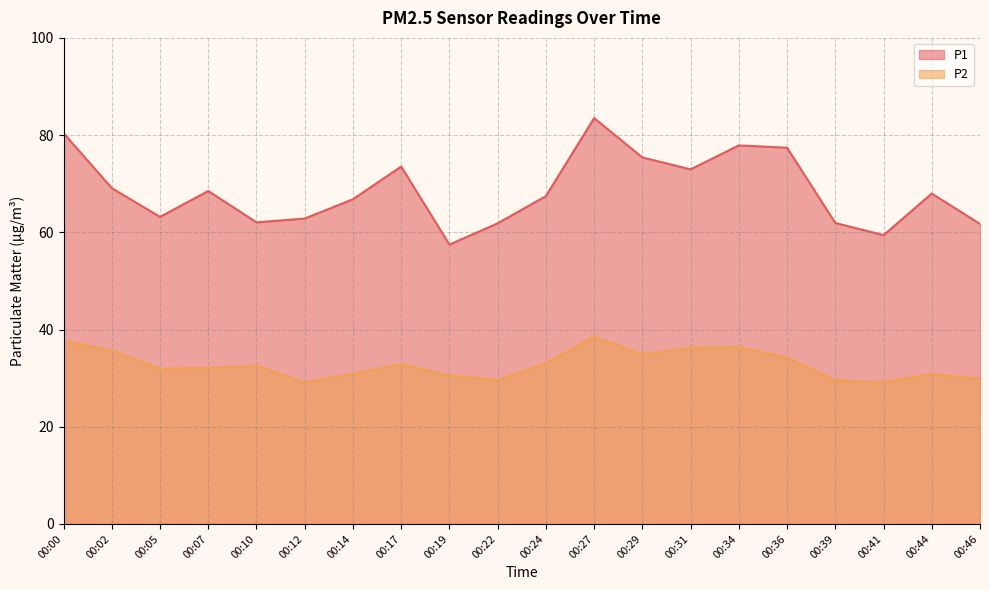

Reading left to right, list all the values displayed in this chart.

P1: 00:00=80.4	00:02=69.1	00:05=63.2	00:07=68.5	00:10=62.0	00:12=62.8	00:14=66.8	00:17=73.5	00:19=57.5	00:22=61.9	00:24=67.5	00:27=83.5	00:29=75.4	00:31=73.0	00:34=77.9	00:36=77.4	00:39=61.9	00:41=59.4	00:44=68.0	00:46=61.7
P2: 00:00=37.7	00:02=35.6	00:05=31.9	00:07=32.1	00:10=32.5	00:12=29.1	00:14=30.9	00:17=32.9	00:19=30.5	00:22=29.6	00:24=33.0	00:27=38.5	00:29=34.8	00:31=36.2	00:34=36.4	00:36=34.2	00:39=29.6	00:41=29.1	00:44=30.9	00:46=29.8